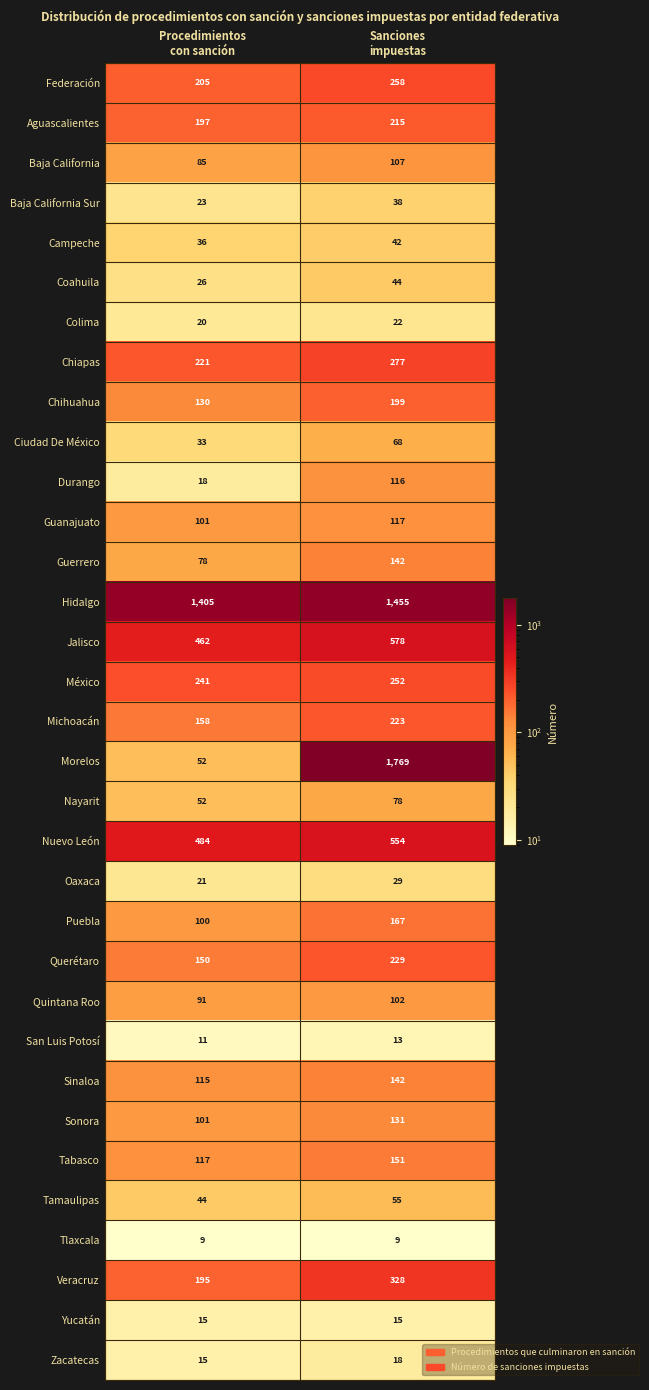

Between Procedimientos
con sanción and Sanciones
impuestas, which series saw the biggest shift?

Morelos